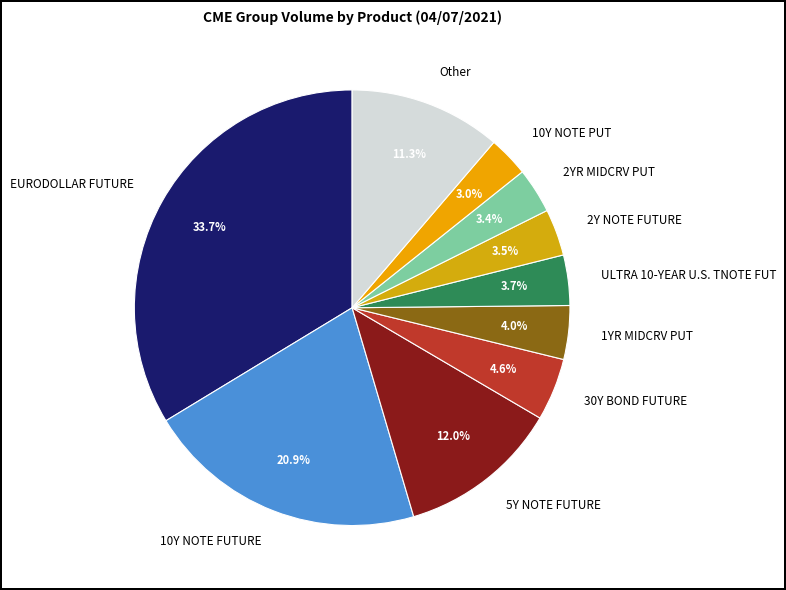

What portion of the pie excludes 10Y NOTE FUTURE?

79.1%